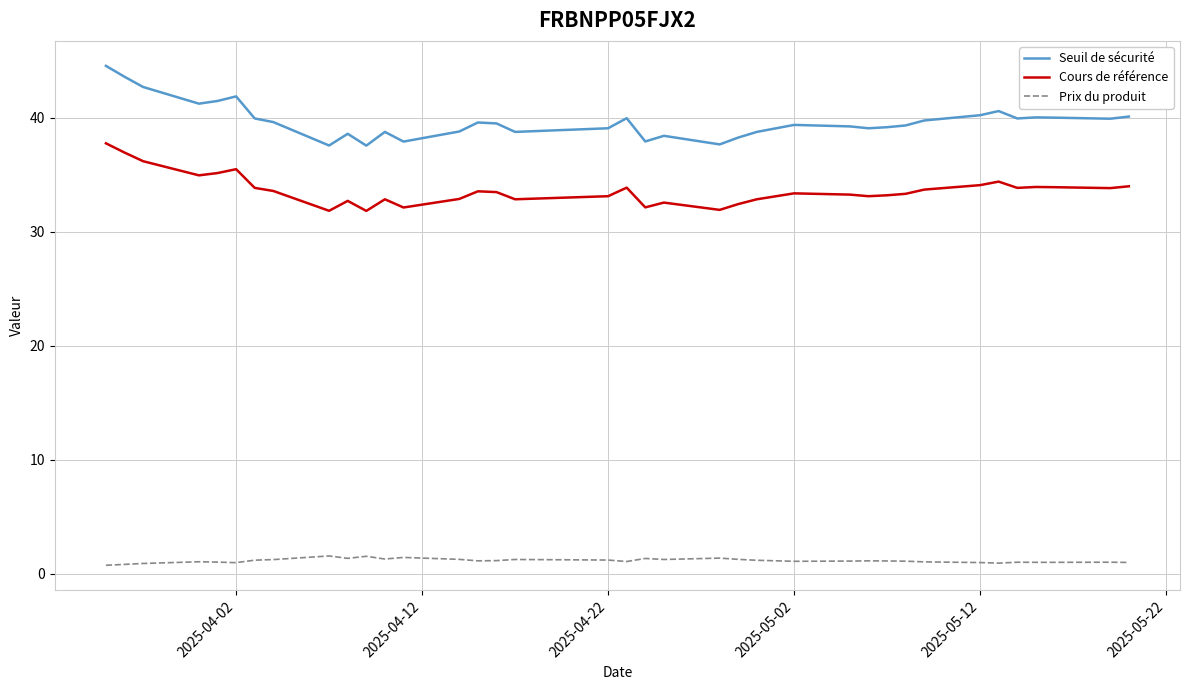

Which series has the widest spread of values?

Seuil de sécurité